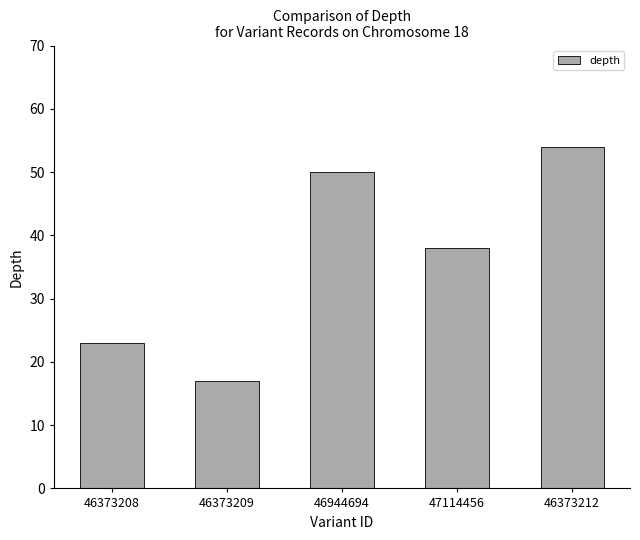

The chart shows a value of 54 at 46373212. True or false?

True